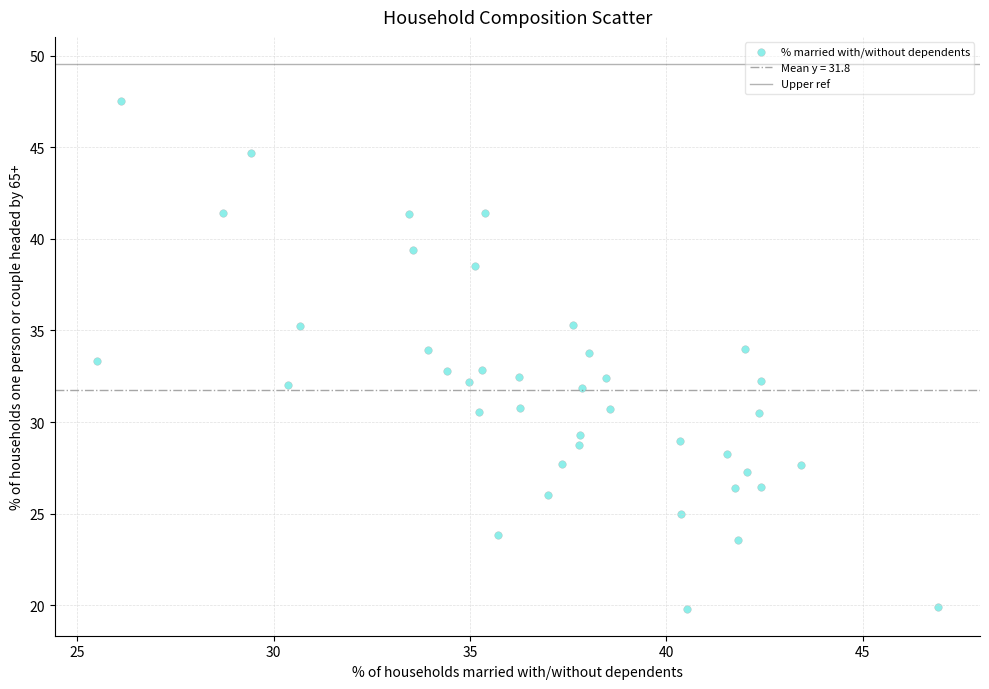

What is the range of X values (max minus min)?

21.4